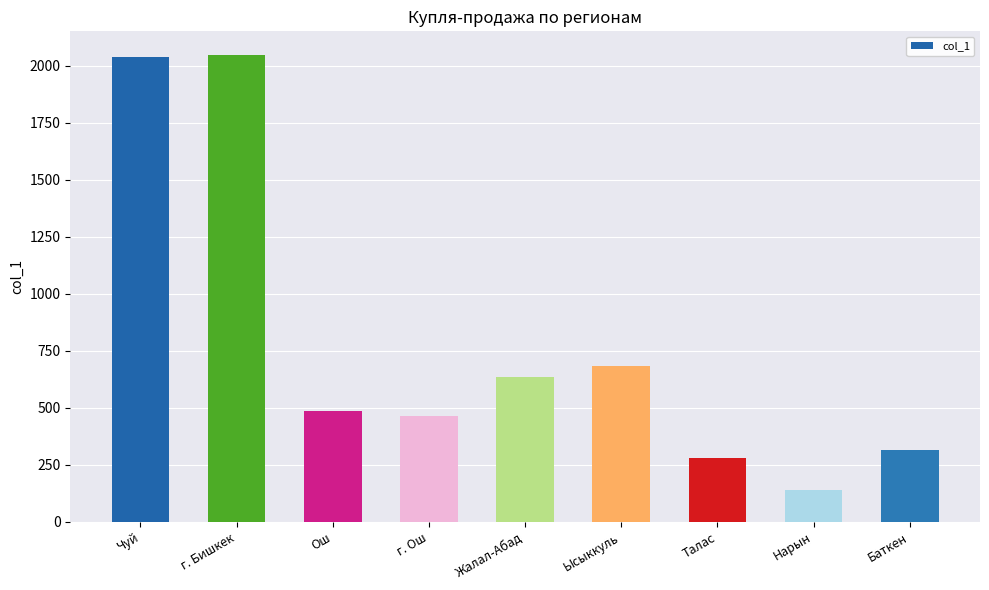

How many data points are less than 488?

4